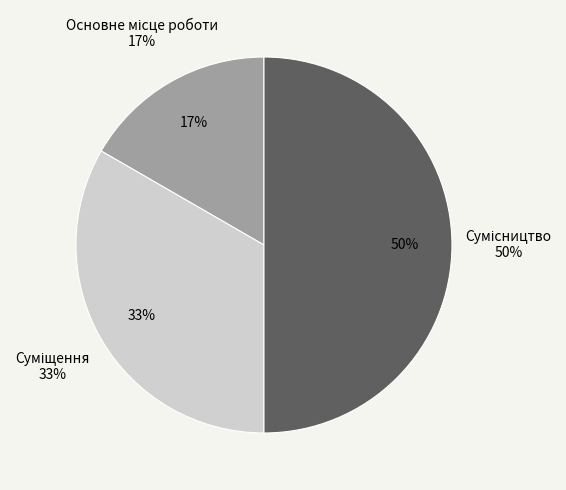

How many segments does this pie chart have?

3